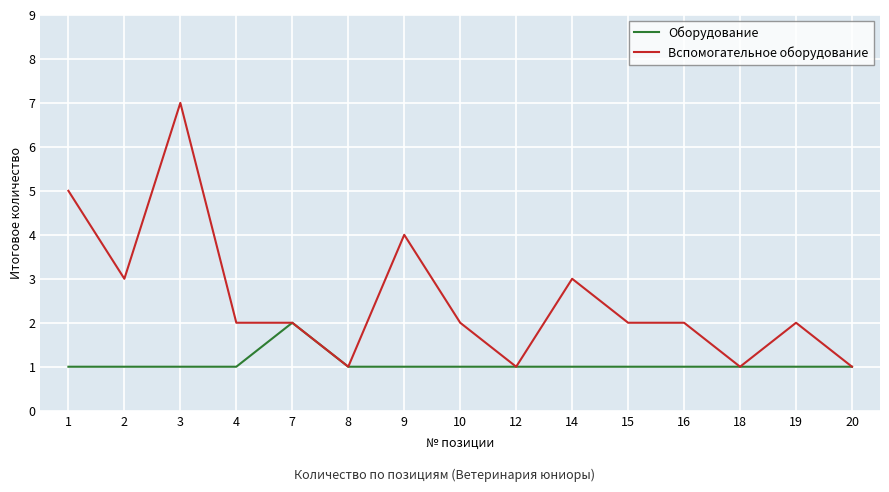

List the series in order of their peak value, highest first.

Вспомогательное оборудование, Оборудование